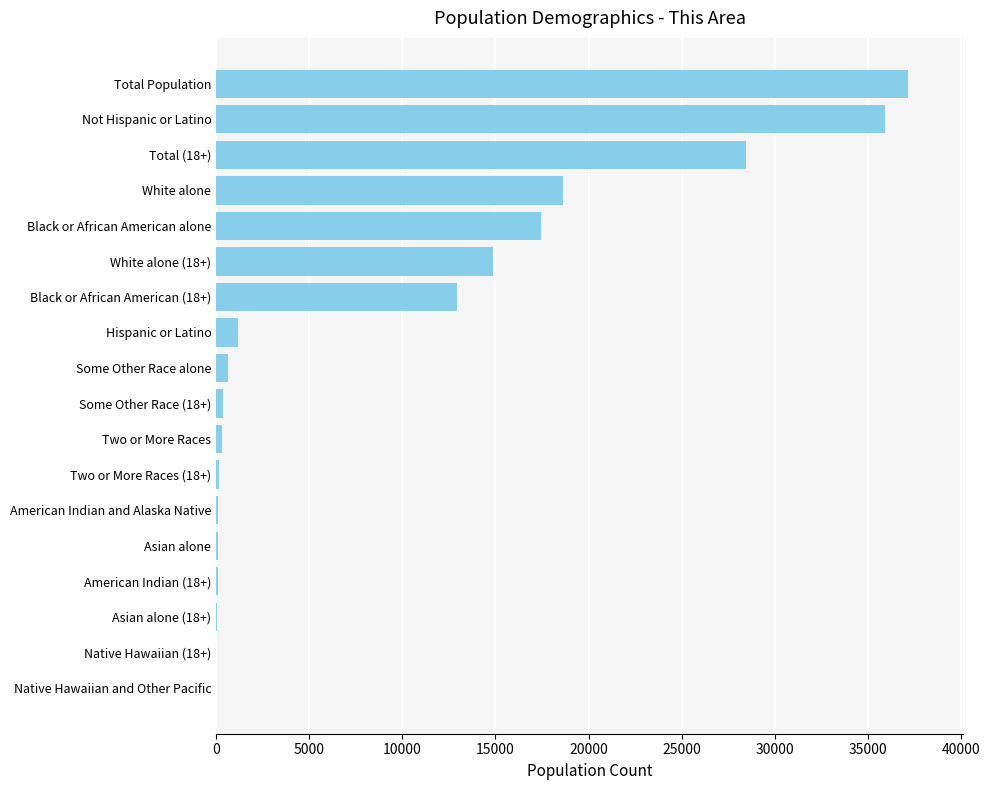

What value does the data have at White alone?

18614